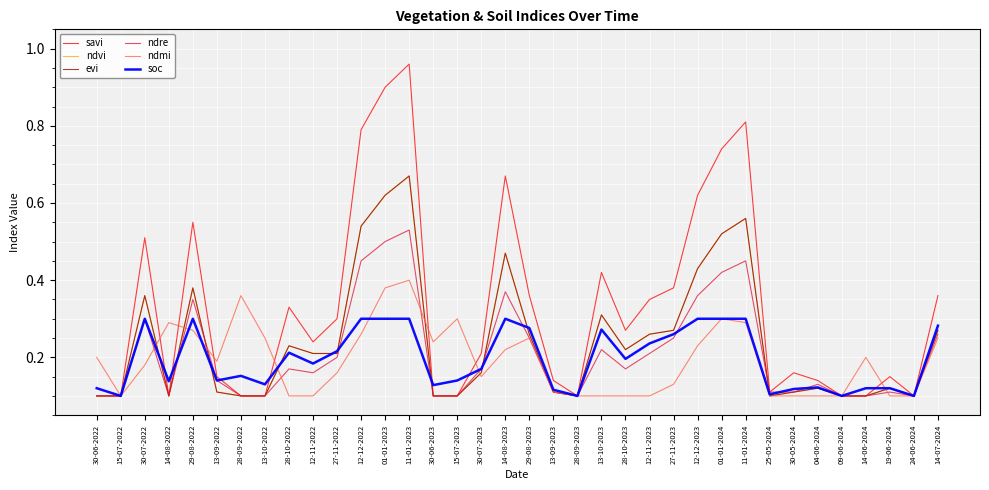

Between 29-08-2023 and 25-05-2024, which series saw the biggest shift?

savi